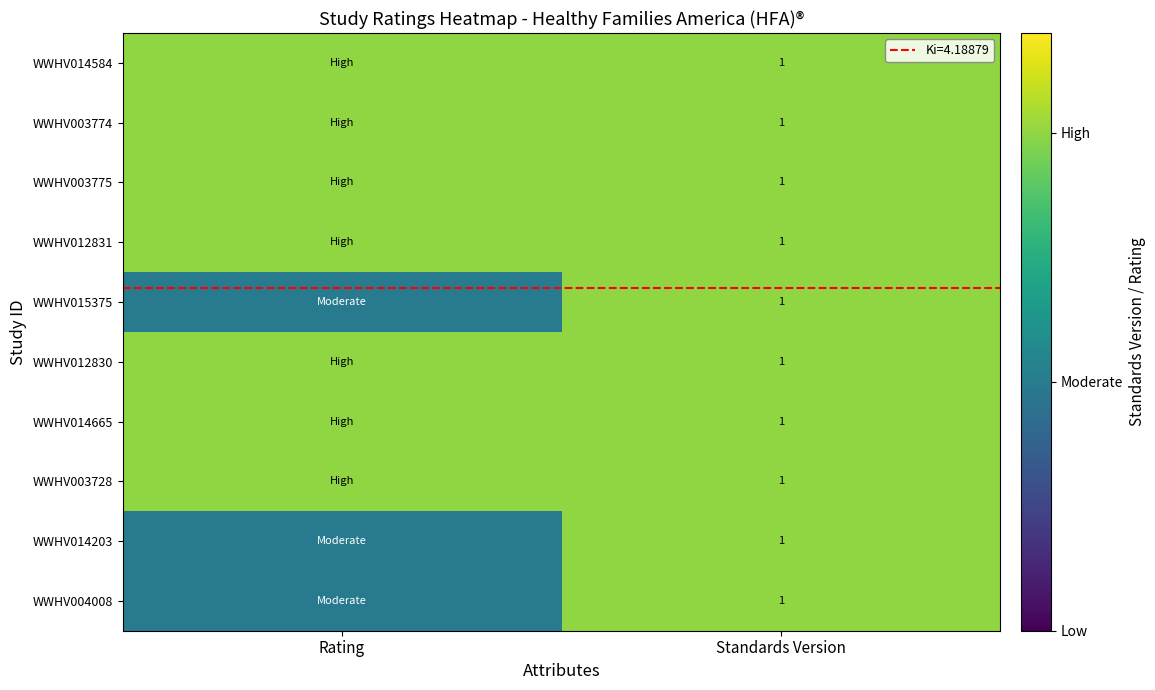

Which series has the largest range (max minus min)?

WWHV015375